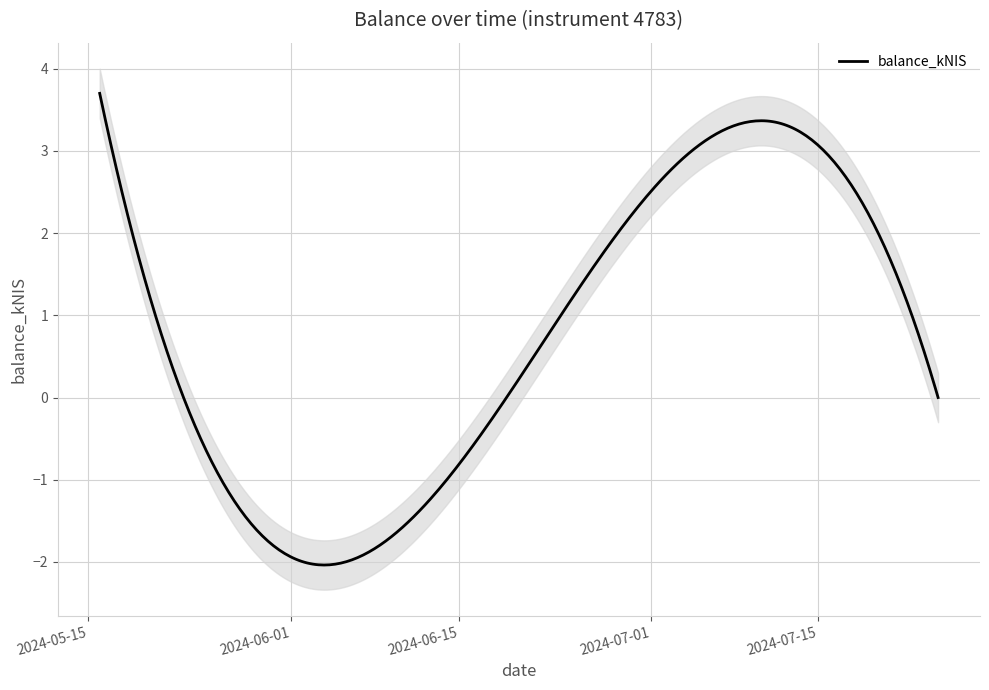

What is the highest value of the balance_kNIS series?

3.7